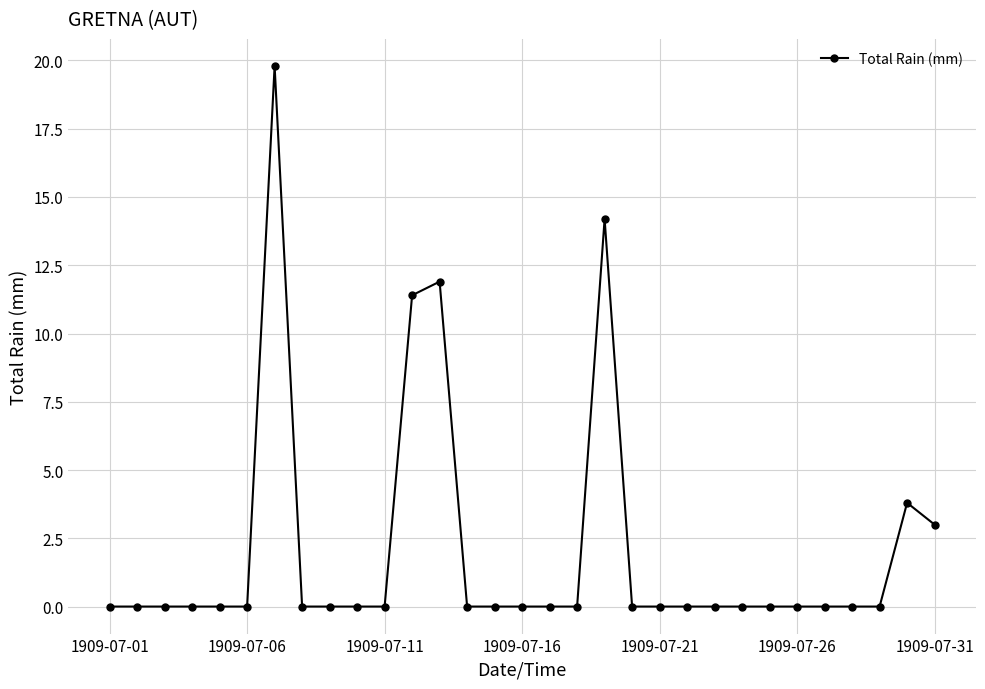

What is the value of the 7th point from the left?

19.8